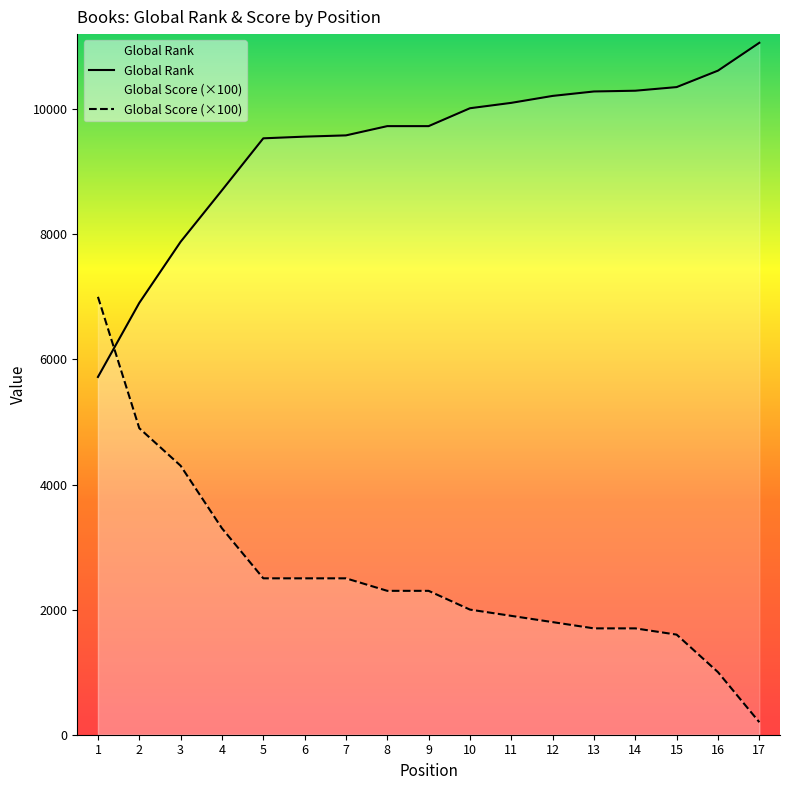

Rank the series by their maximum value, from highest to lowest.

Global Rank, Global Score (×100)